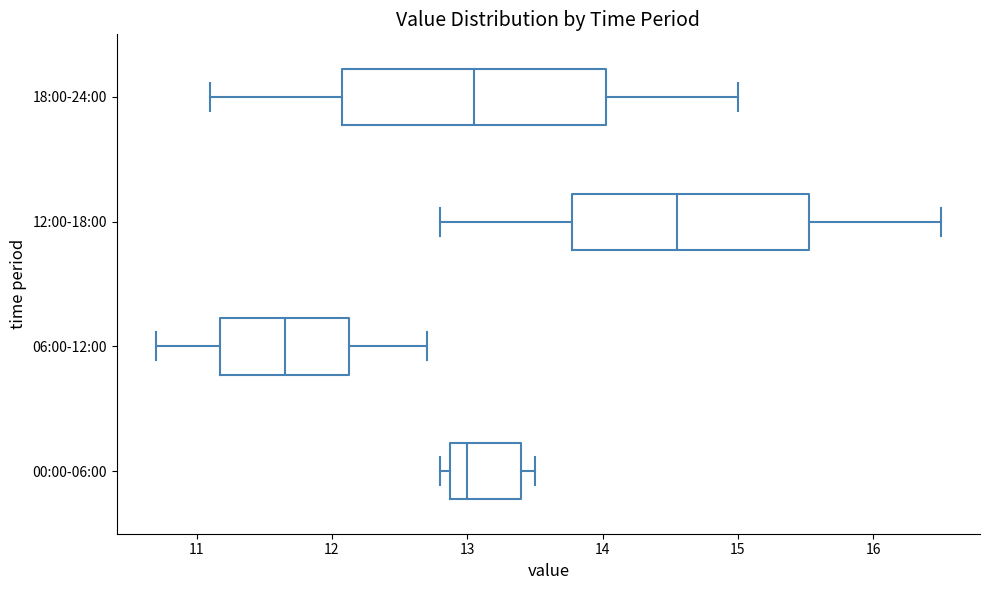

Which box is the widest, from its left edge to its right edge?

18:00-24:00